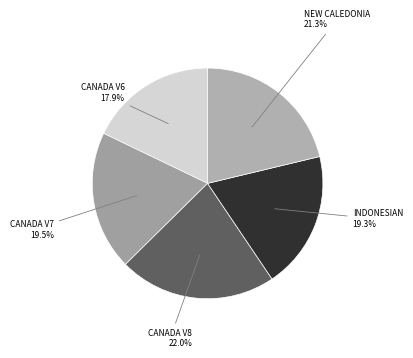

Approximately how many times larger is the value at CANADA V8 compared to CANADA V6?

1.2